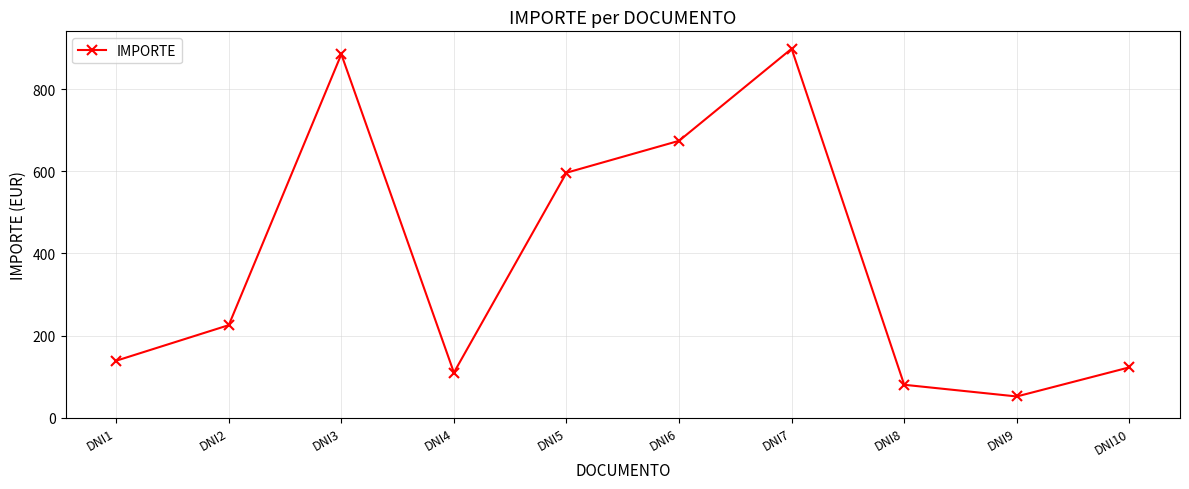

True or false: the data has more than 1 interior local peaks.

True